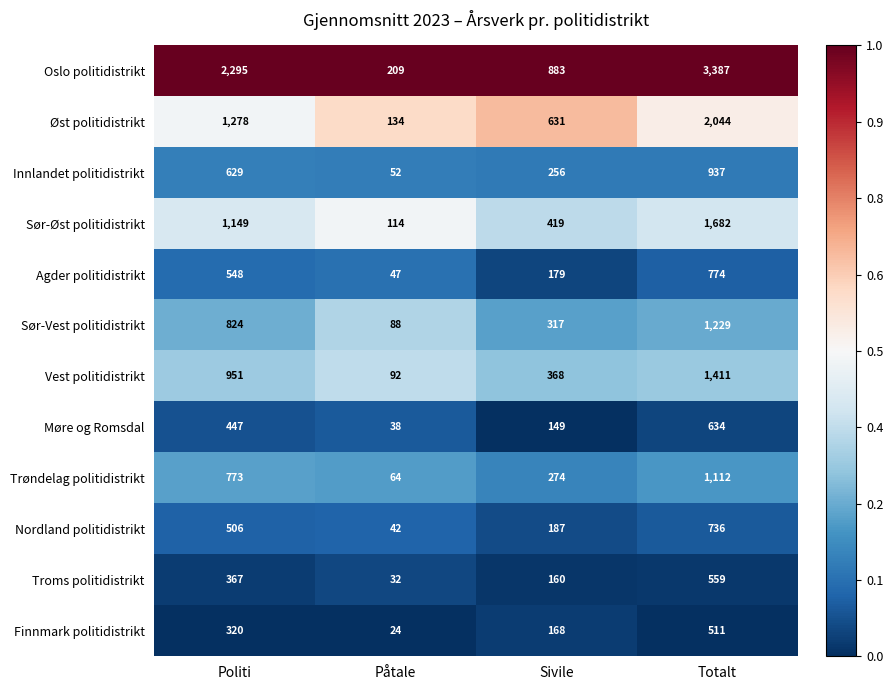

What is the total value across all series at Totalt?

15016